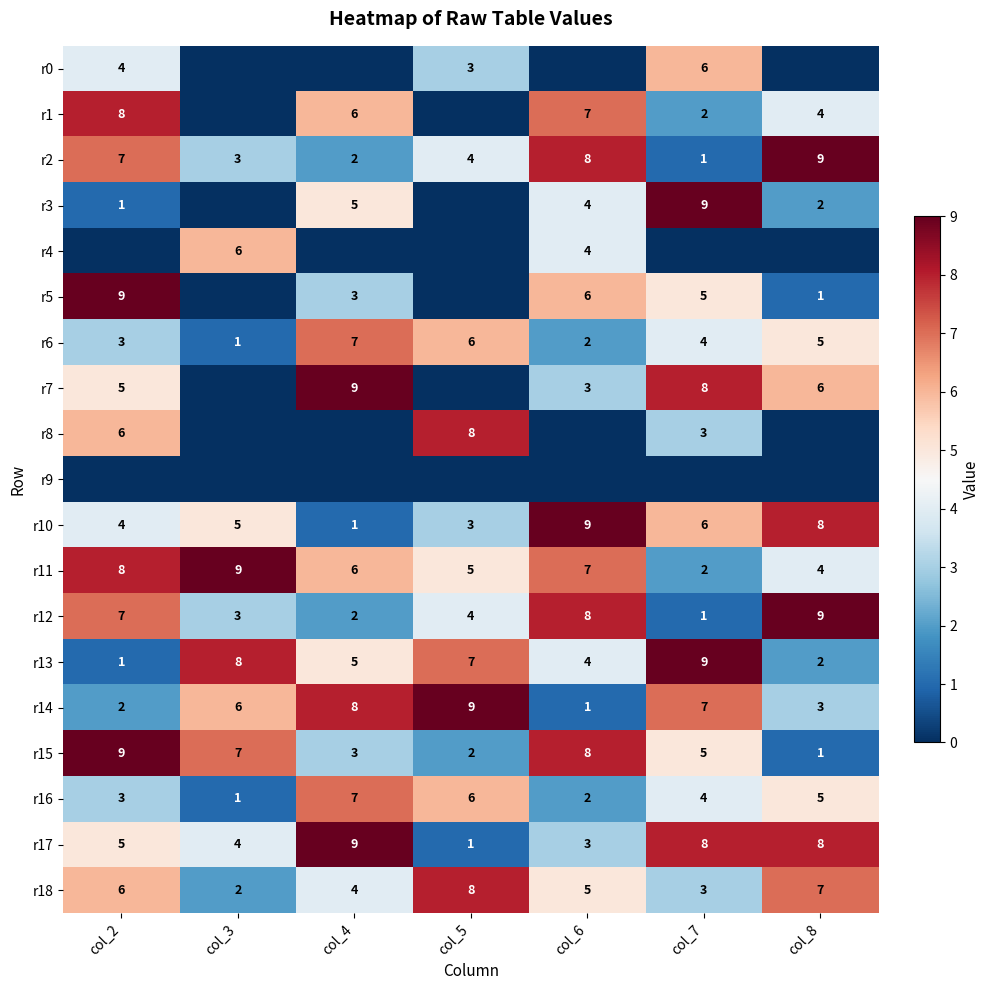

List the labels in order of r6 value, smallest first.

col_3, col_6, col_2, col_7, col_8, col_5, col_4